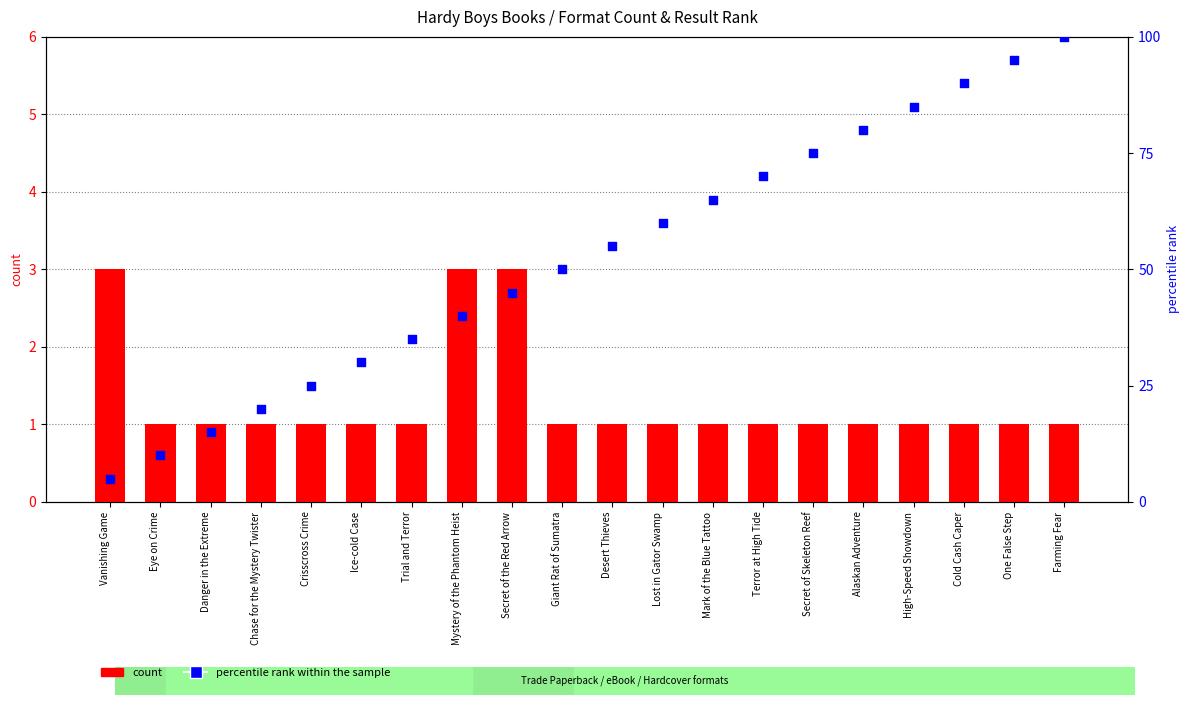

Which series has the largest total across all categories?

percentile rank within the sample